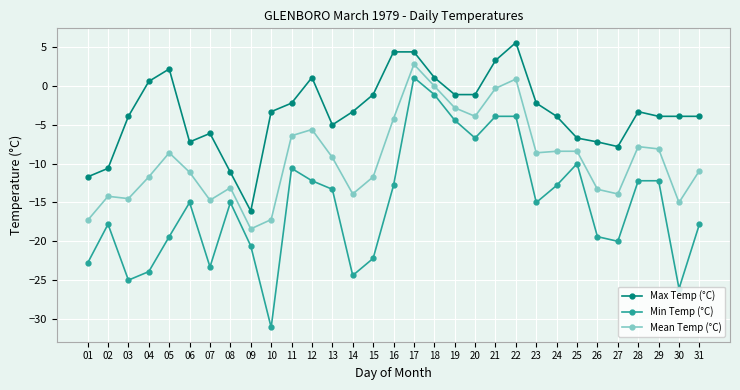

What is the minimum value for Mean Temp (°C)?

-18.4